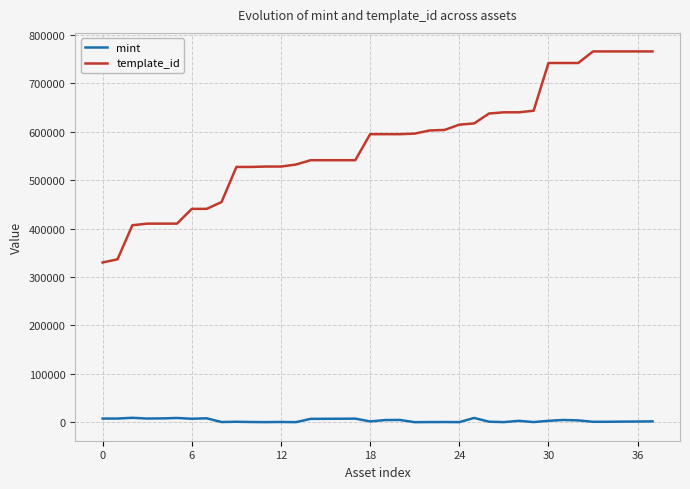

Rank the series by their maximum value, from highest to lowest.

template_id, mint